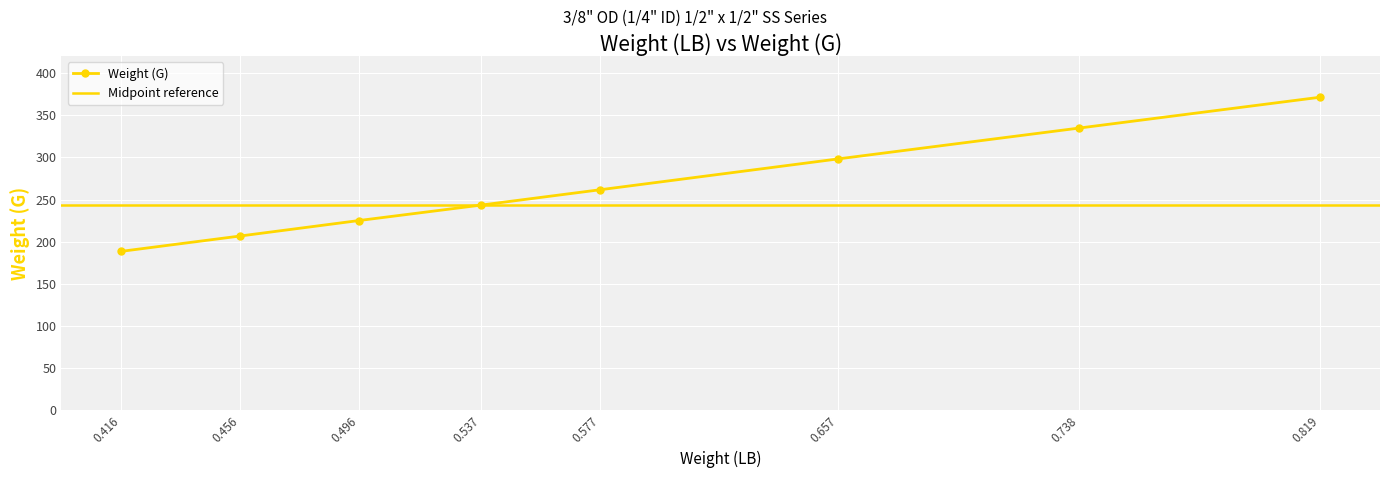

What is the value of the Weight (G) point at the 3rd from the left?

225.1